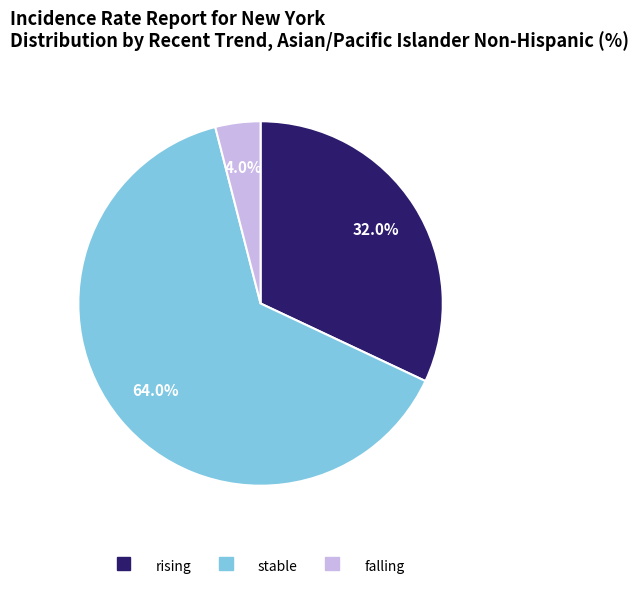

What is the ratio of the value at stable to the value at falling?

16.0